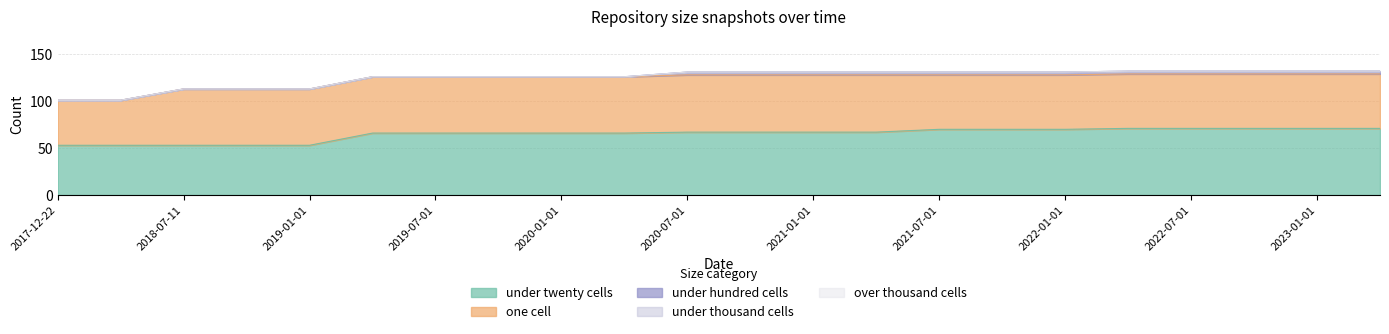

At which category is the sum across all series the highest?

2022-04-01